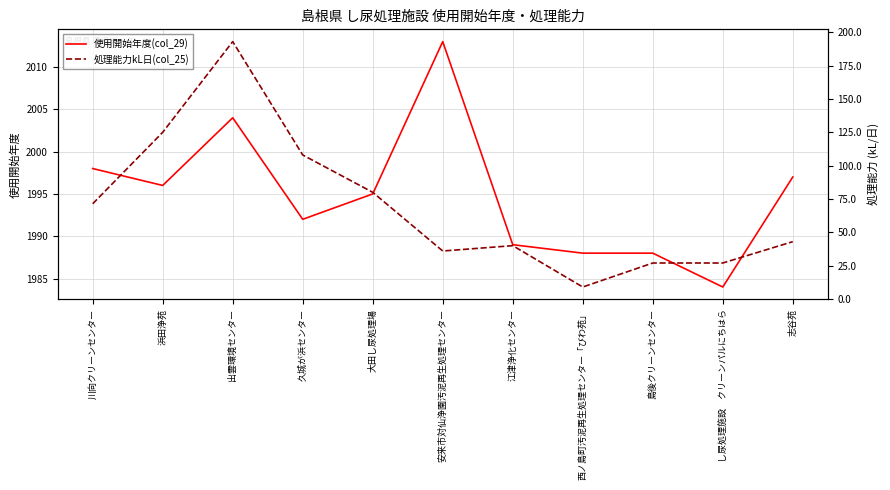

Which series has the largest total across all categories?

使用開始年度(col_29)